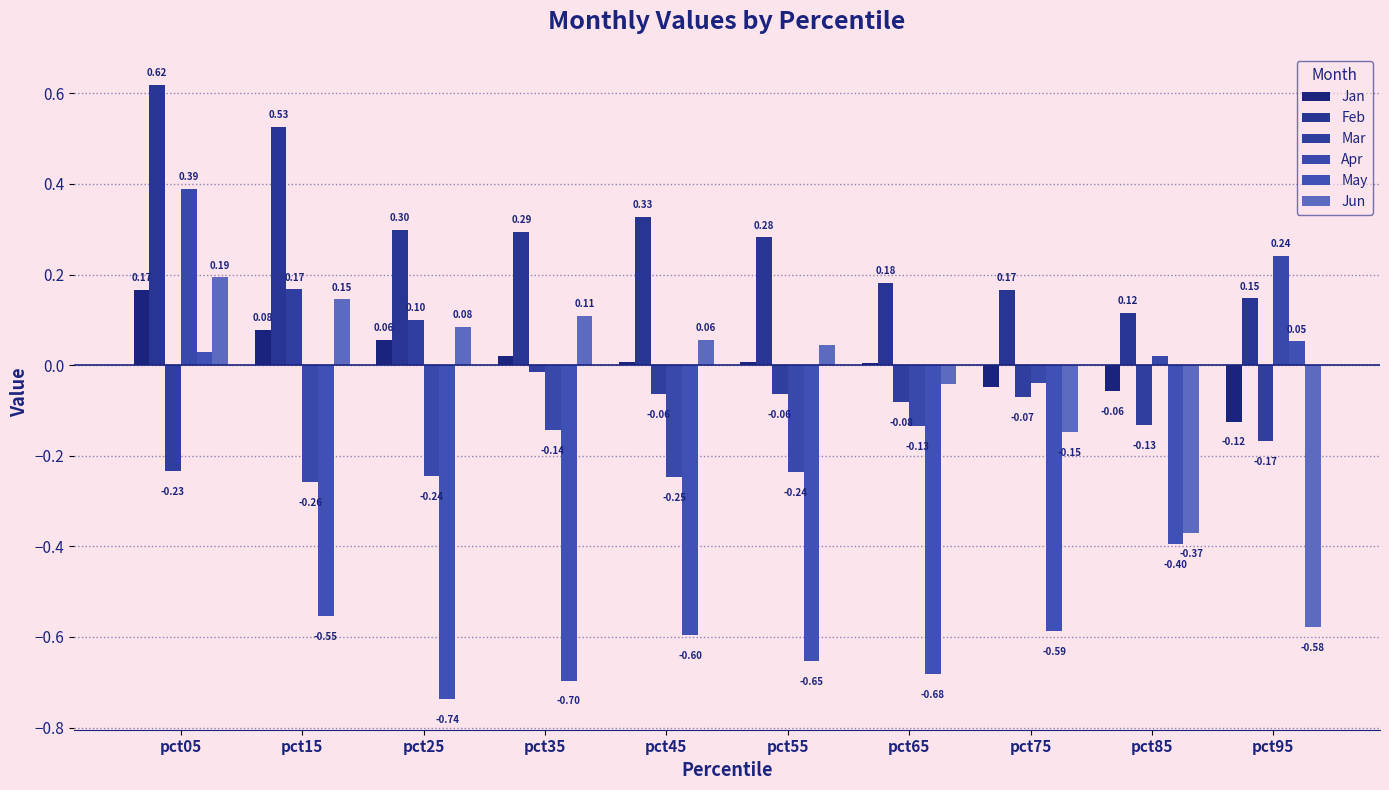

How many negative values does the May series have?

8